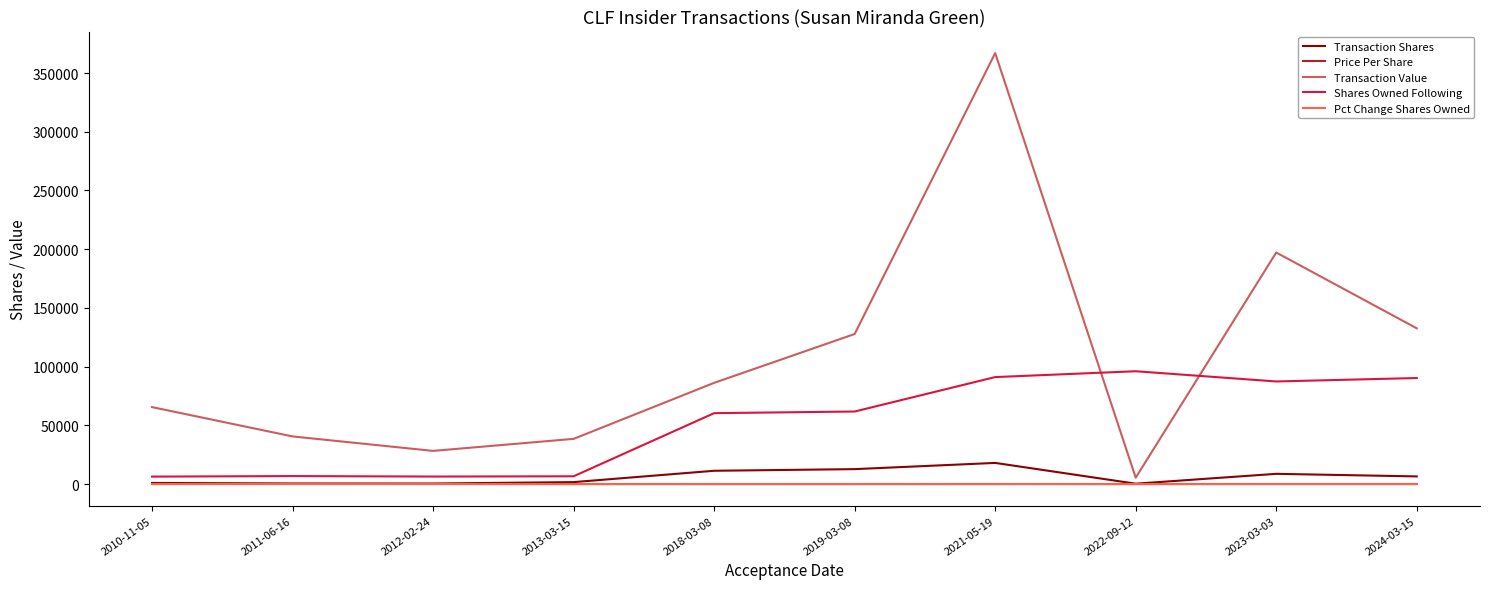

At which category does the chart reach its peak across all series?

2021-05-19